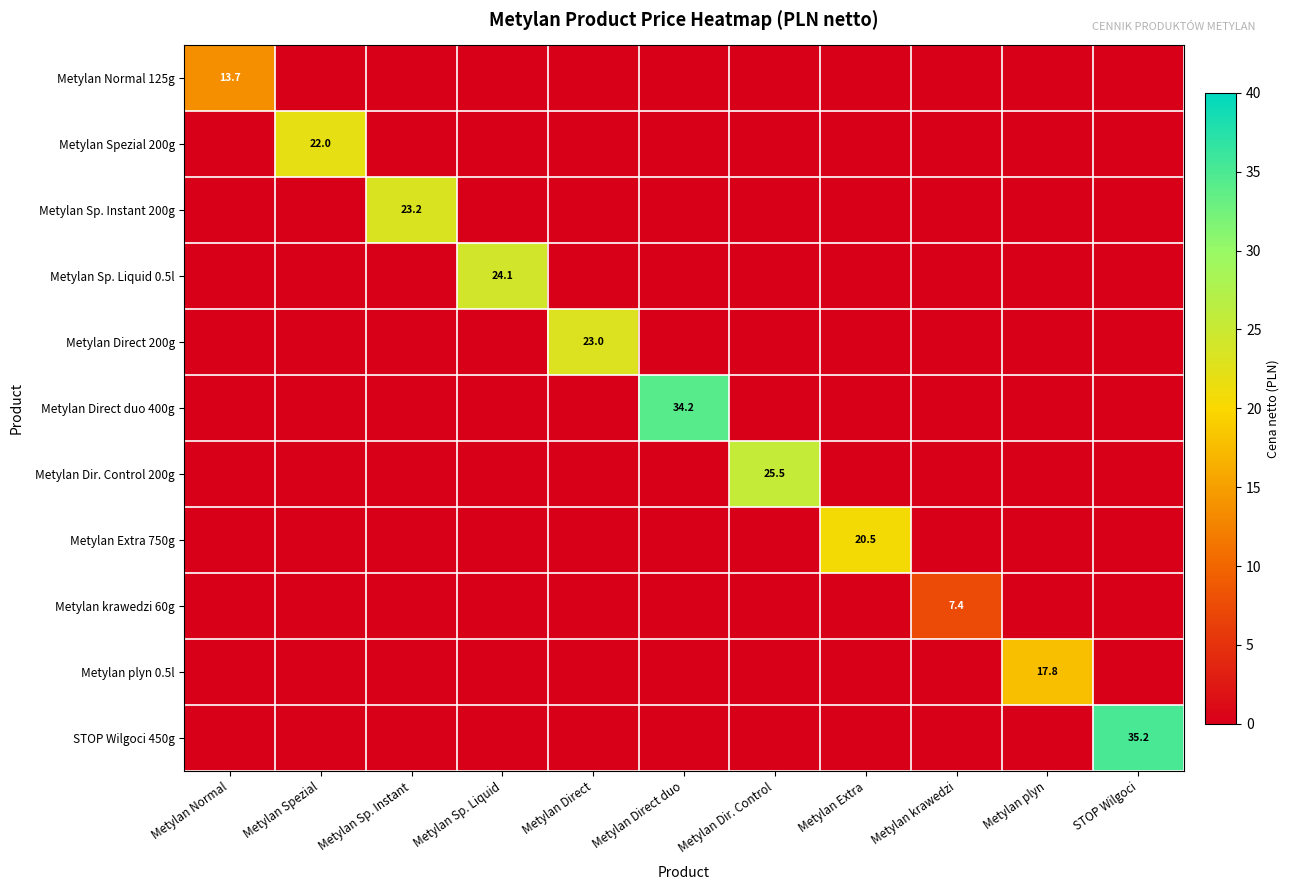

What is the total value across all series at Metylan Spezial?

22.0